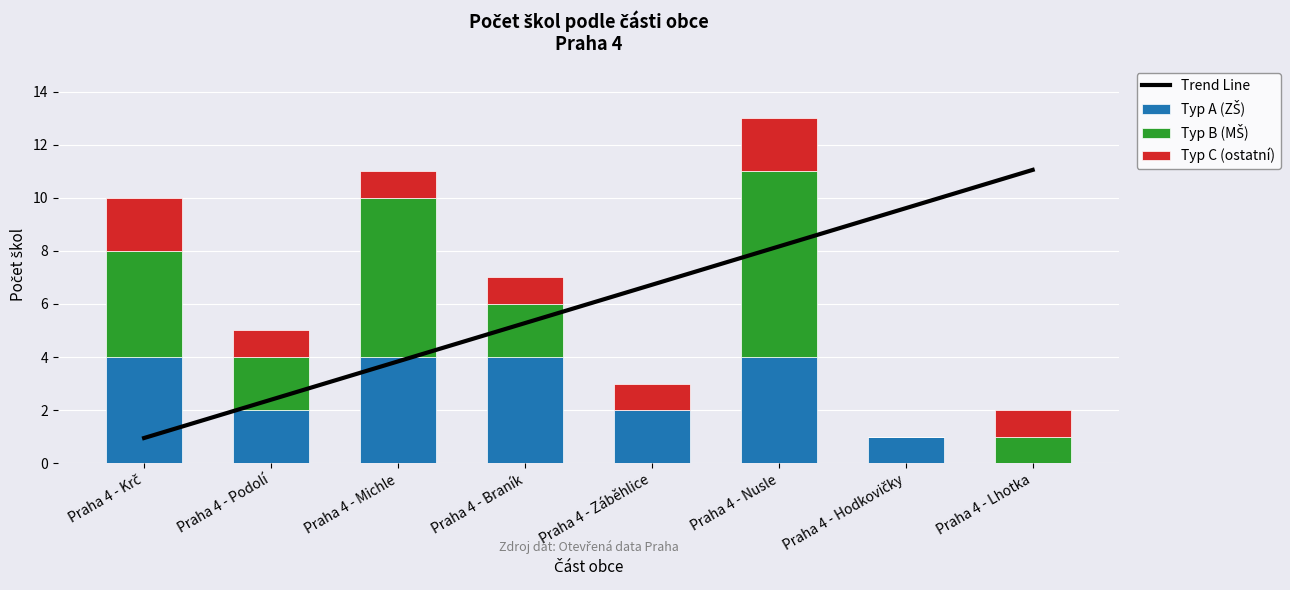

Rank the categories by Typ A (ZŠ) value from highest to lowest.

Praha 4 - Krč, Praha 4 - Michle, Praha 4 - Braník, Praha 4 - Nusle, Praha 4 - Podolí, Praha 4 - Záběhlice, Praha 4 - Hodkovičky, Praha 4 - Lhotka